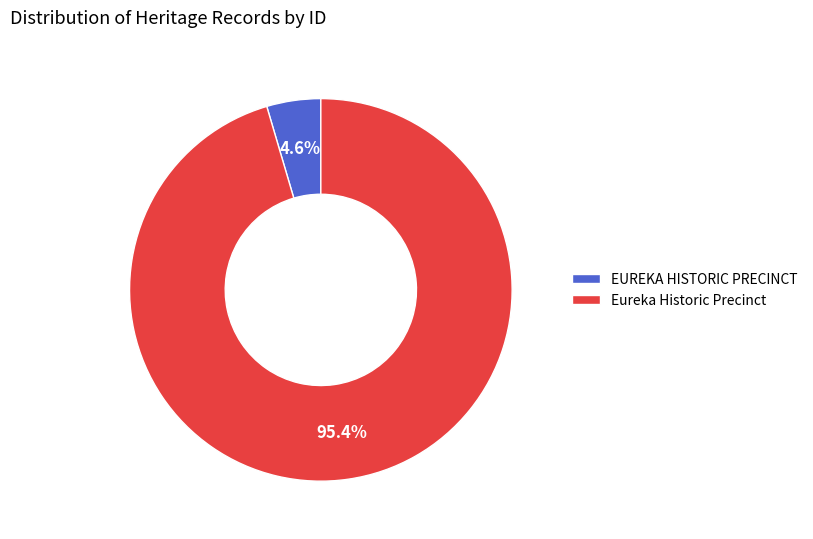

What is the majority slice?

Eureka Historic Precinct